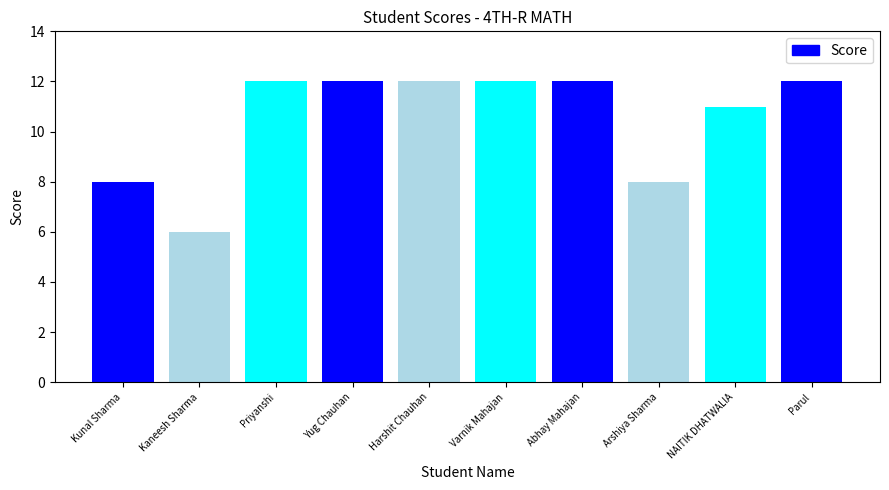

How many values are between 8 and 12?

9